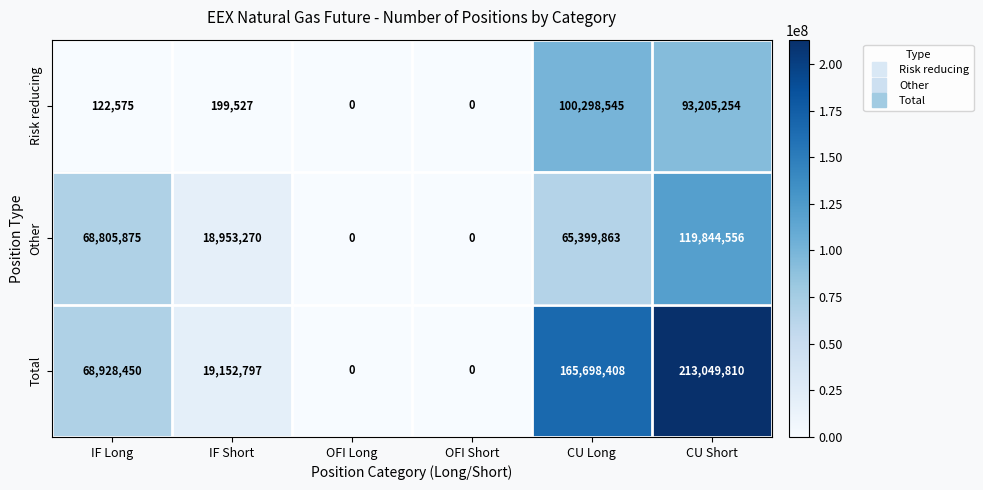

What is the difference between the maximum and minimum values in the Other series?

119844556